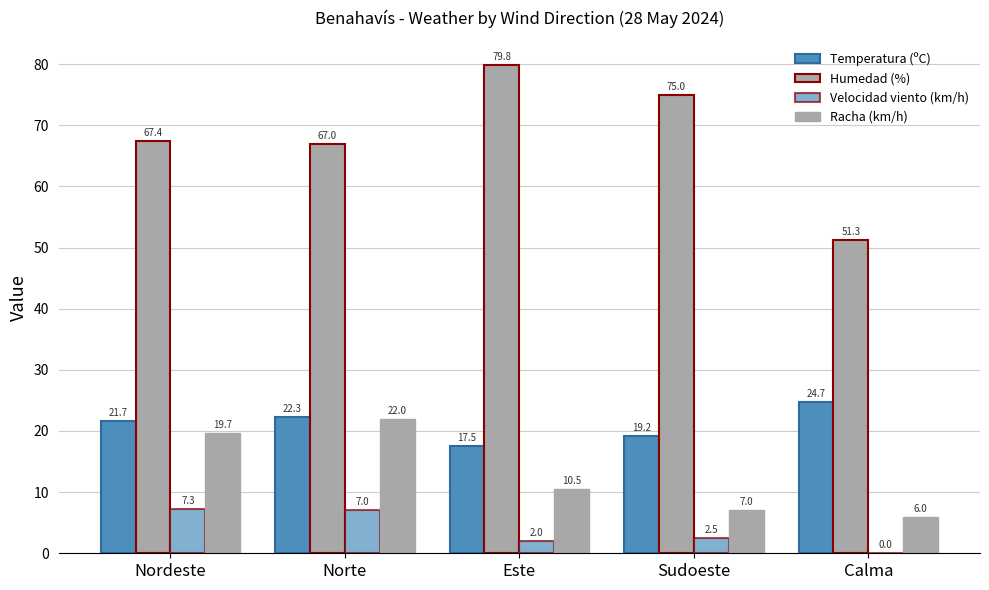

What is the label of the 4th bar from the right?

Norte